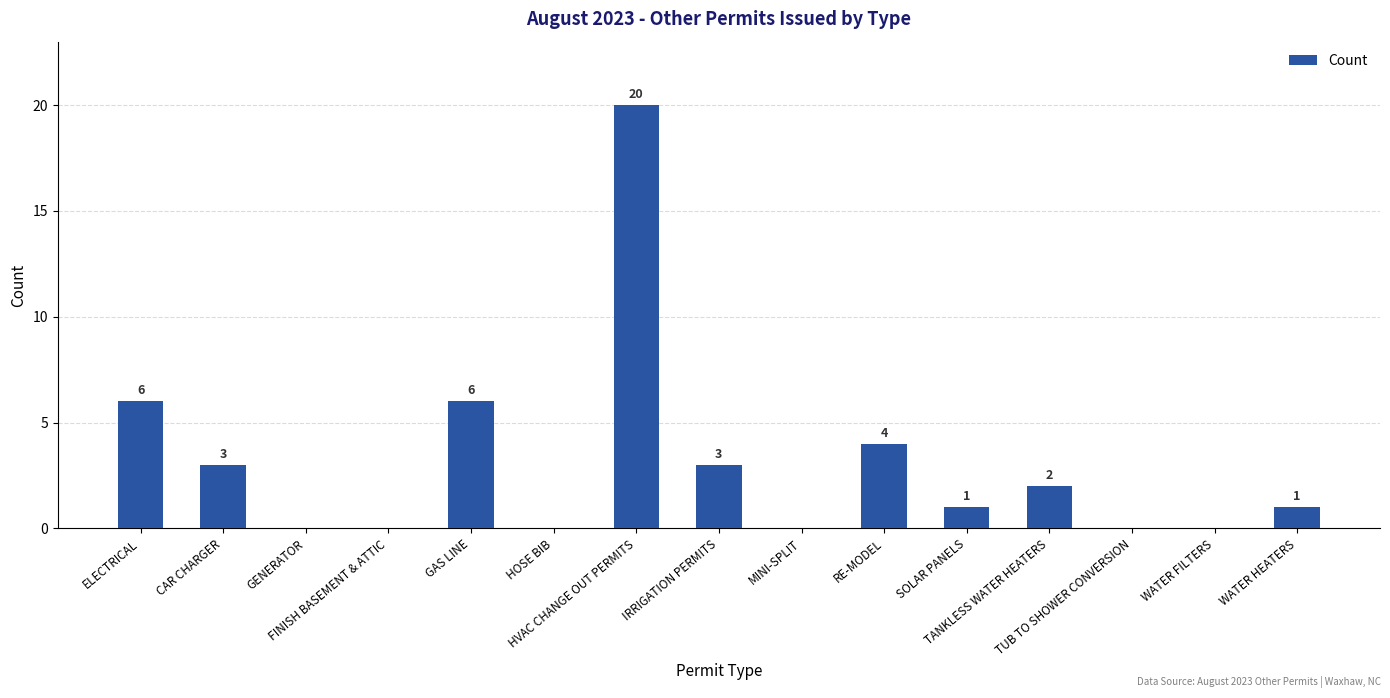

How many series are shown in this chart?

1